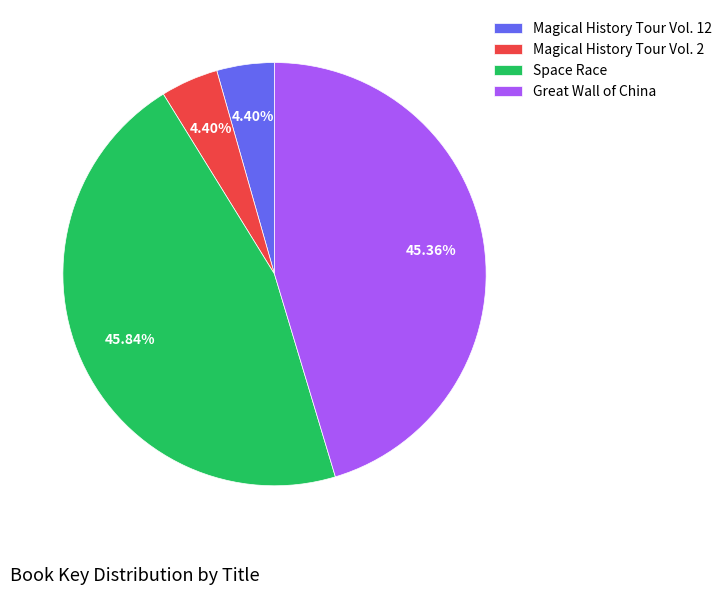

Approximately how many times larger is the value at Great Wall of China compared to Space Race?

1.0